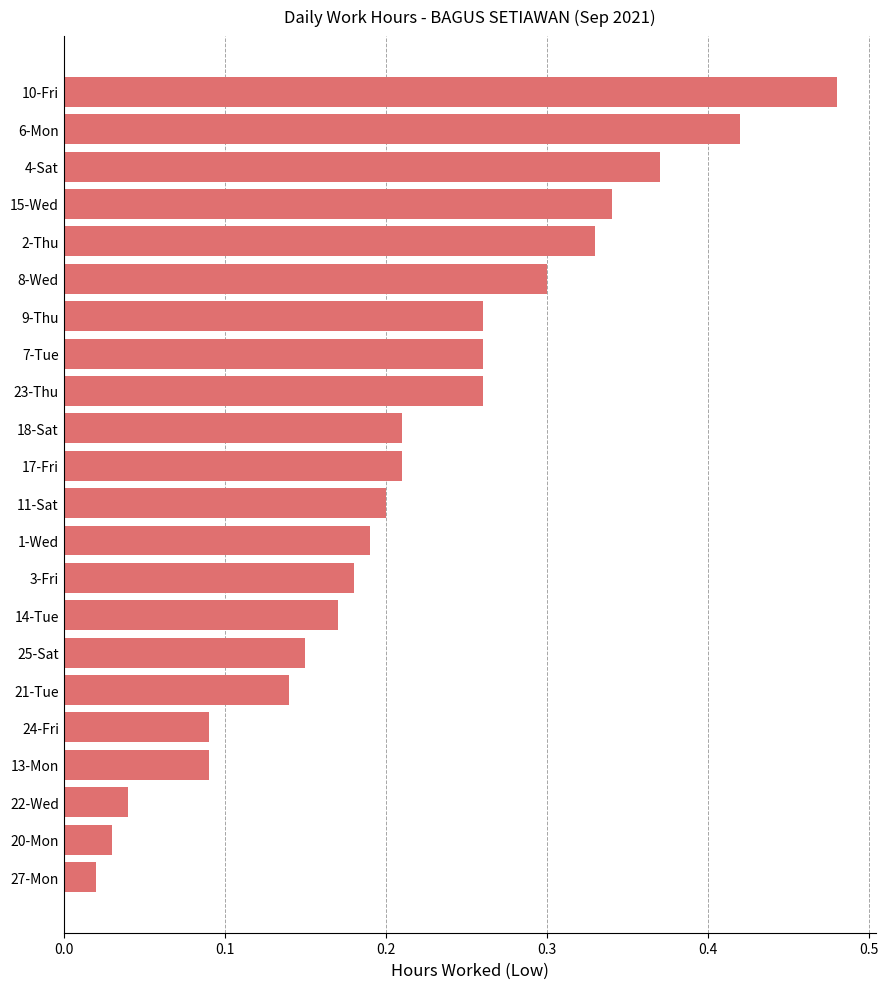

Which label corresponds to the smallest value in the chart?

27-Mon